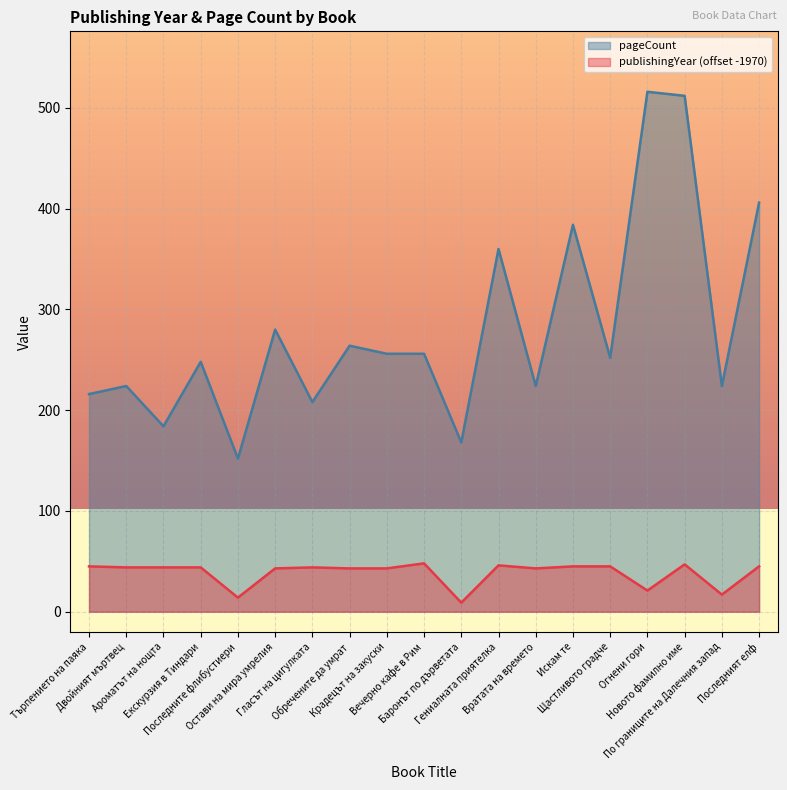

True or false: publishingYear has a value of 10 at Крадецът на закуски.

False